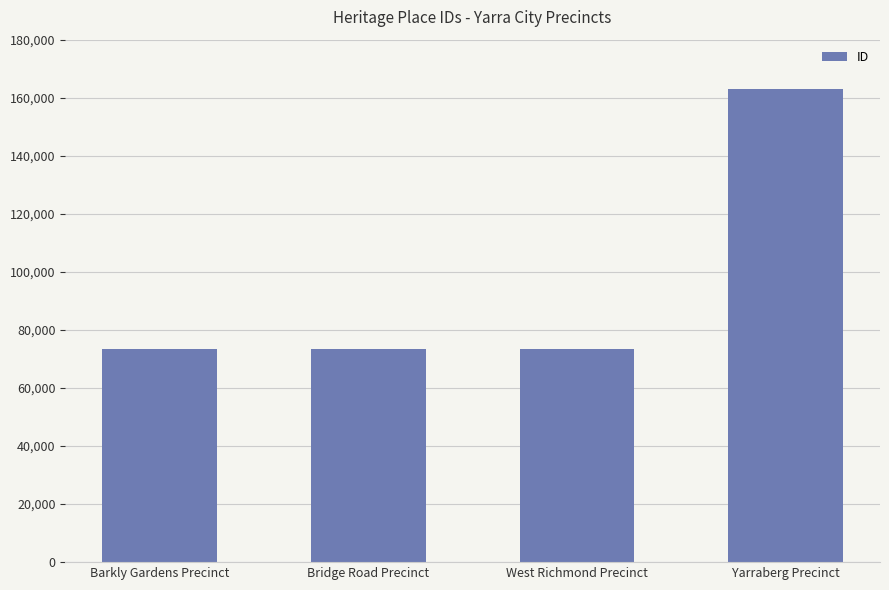

What is the change in value from Bridge Road Precinct to West Richmond Precinct?

+28